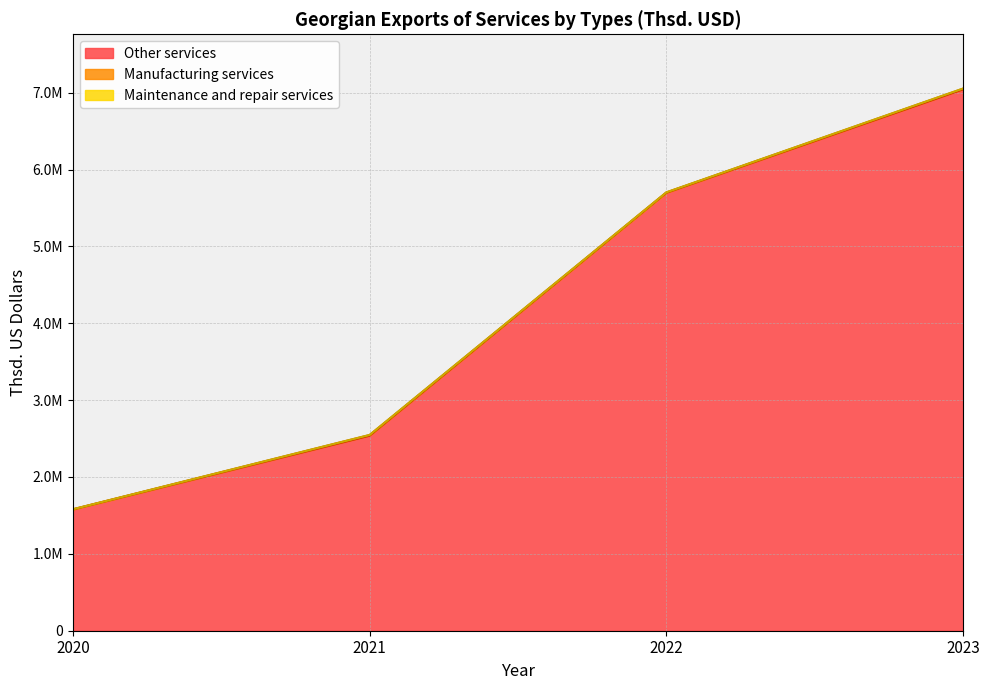

Does the chart have visible grid lines?

Yes